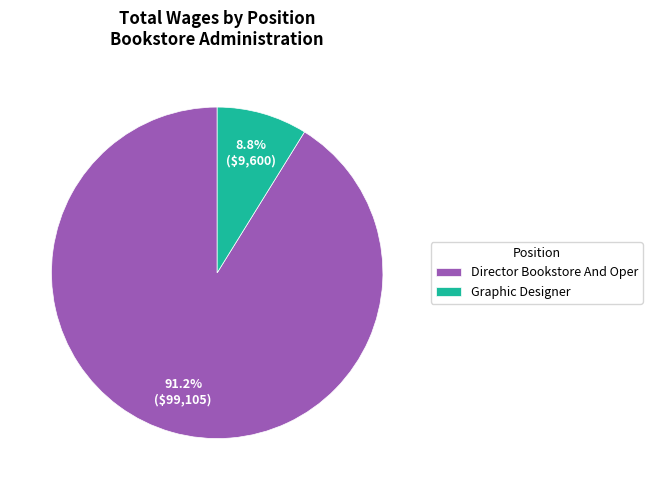

To the nearest percent, what percentage of the pie is Graphic Designer?

9%